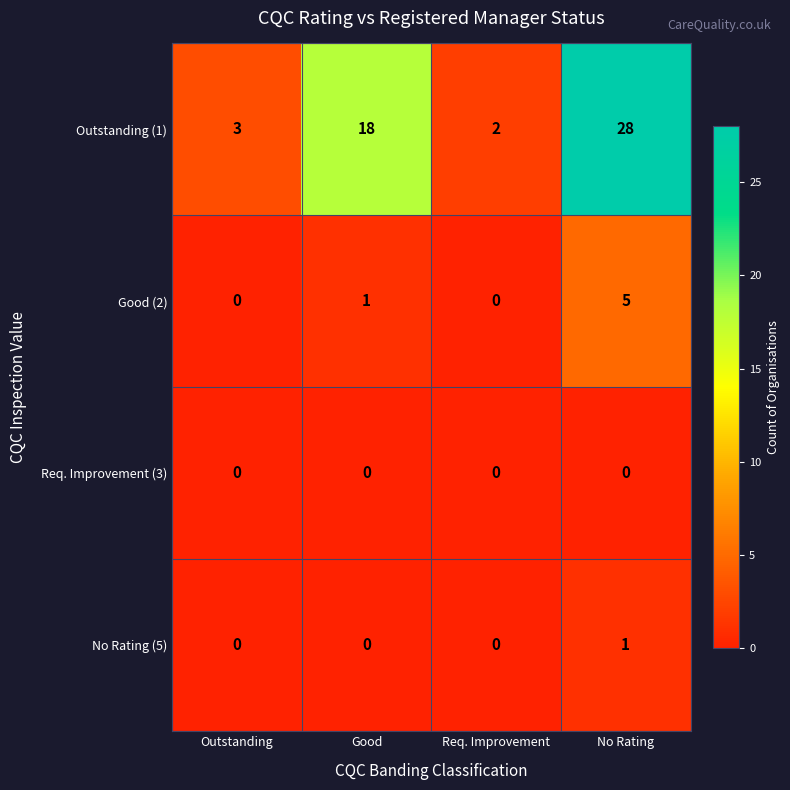

At how many categories does at least one series exceed 20?

1